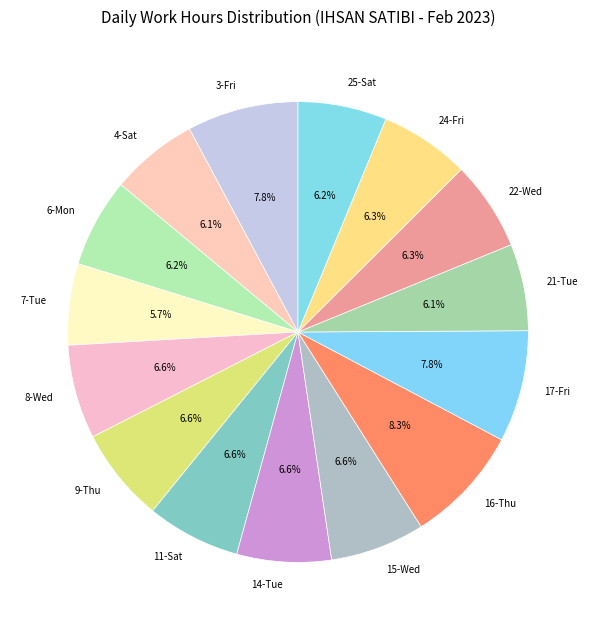

Do 8-Wed and 7-Tue together represent more than half of the pie?

No